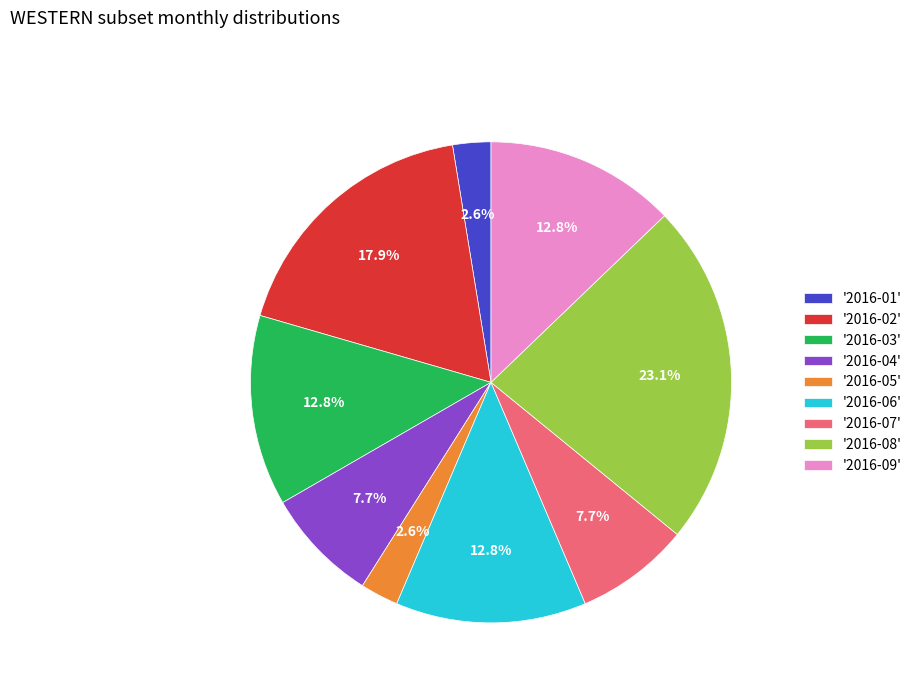

Which has a higher value, '2016-02' or '2016-09'?

'2016-02'